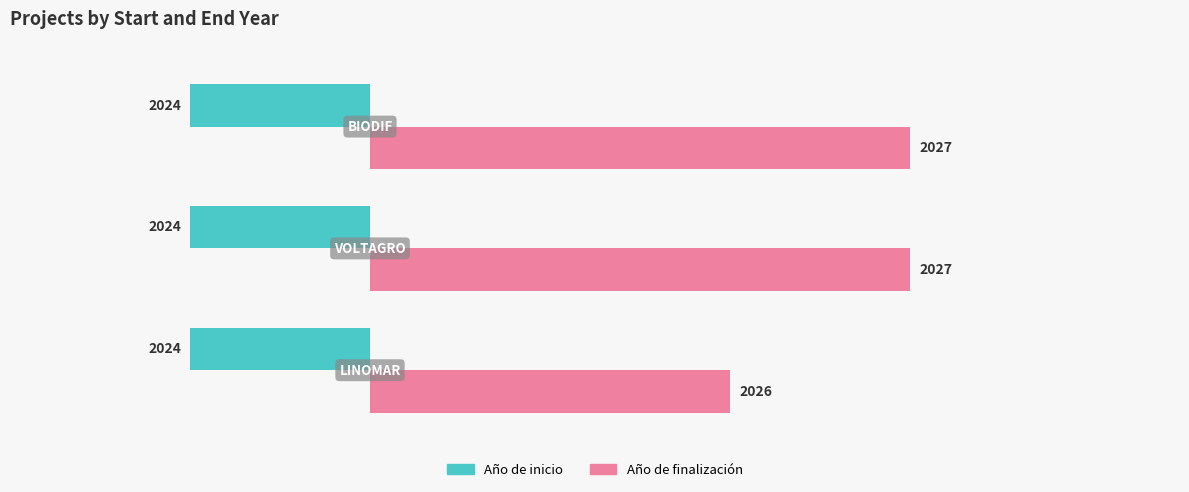

List the series in order of their overall mean, highest first.

Año de finalización, Año de inicio